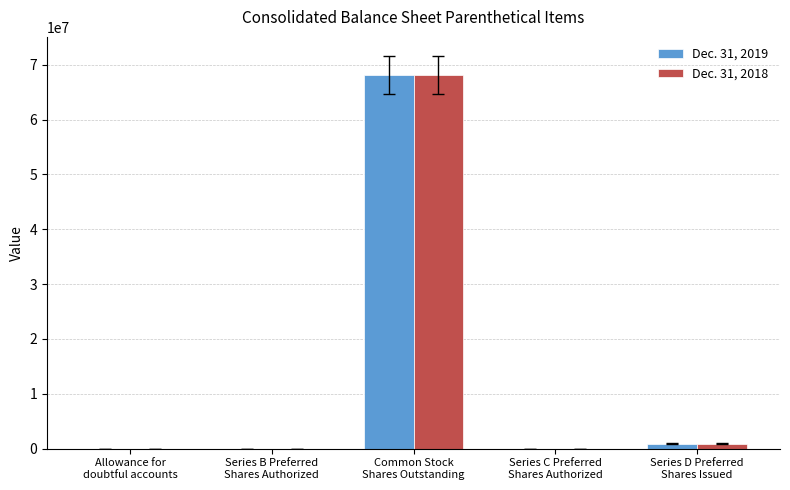

What is the greatest value displayed?

68104957